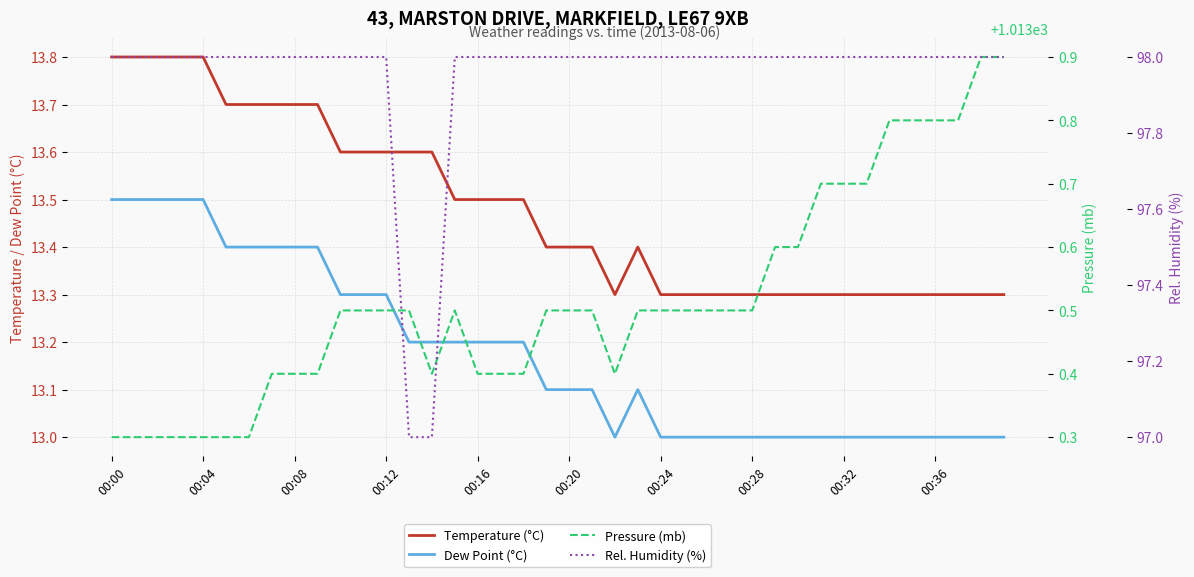

What value does the Pressure (mb) series have at 13?

1013.5